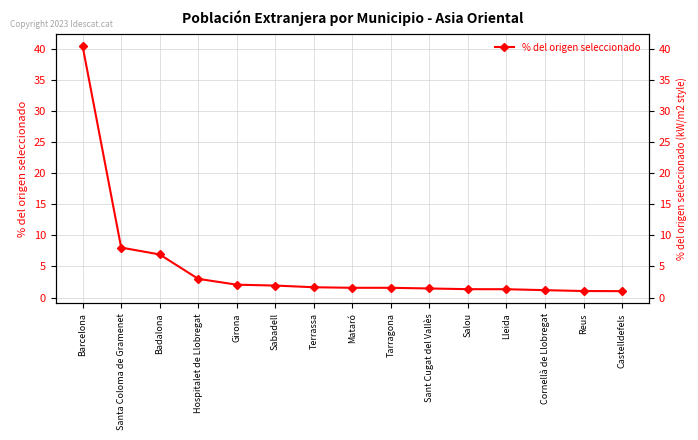

What is the value of the 9th point from the left?

1.6